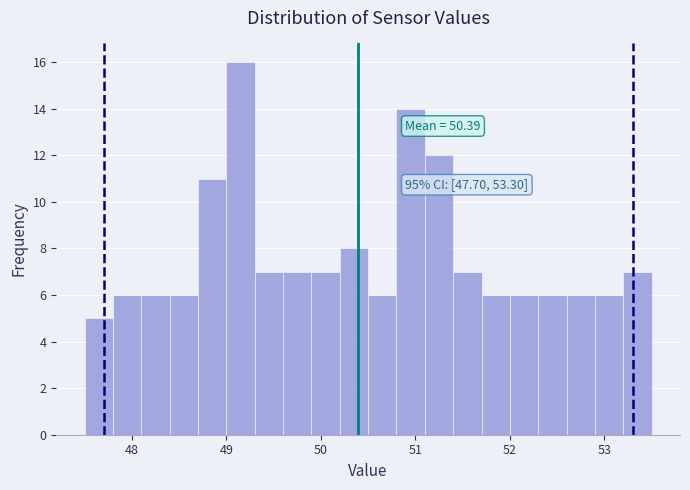

Read against the x-axis, roughly where is the centre of the tallest bar?

49.2